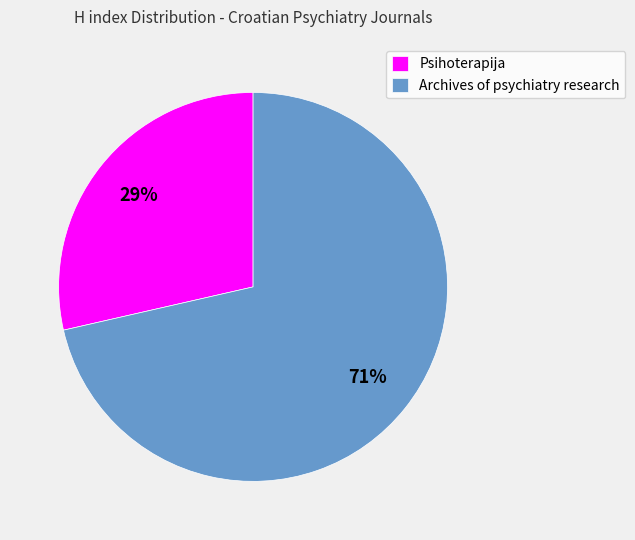

True or false: Psihoterapija accounts for 29% of the total.

True